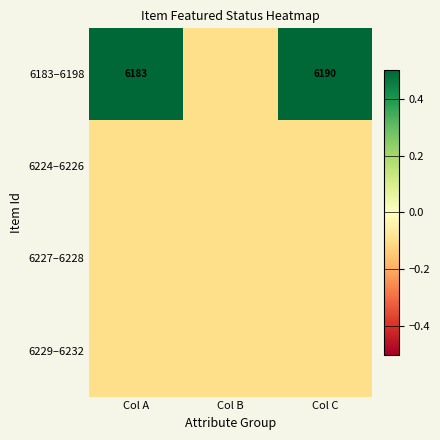

The 6183–6198 series shows 6190.0 at Col C. True or false?

True